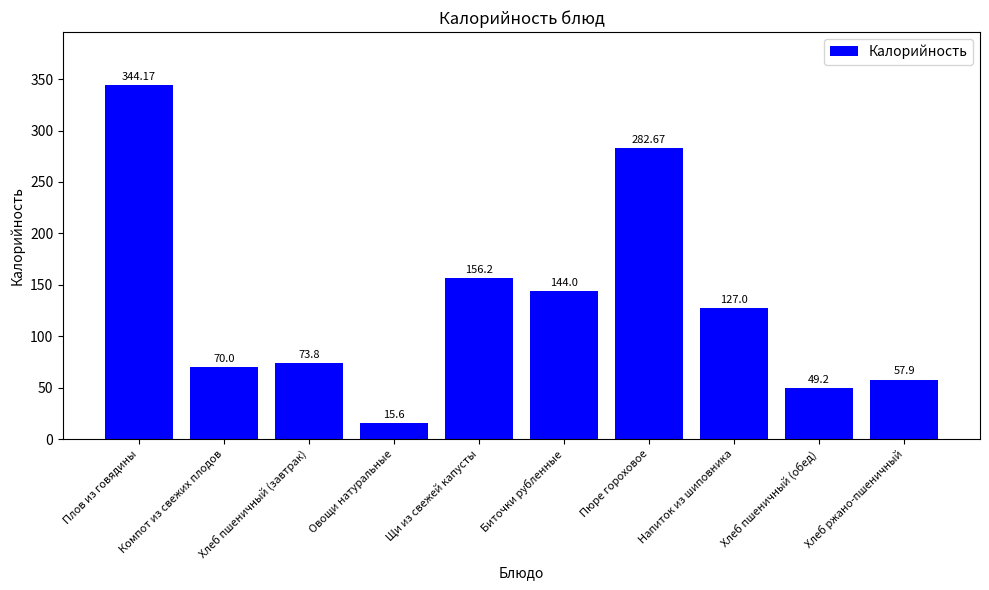

Read the value at Хлеб ржано-пшеничный.

57.9